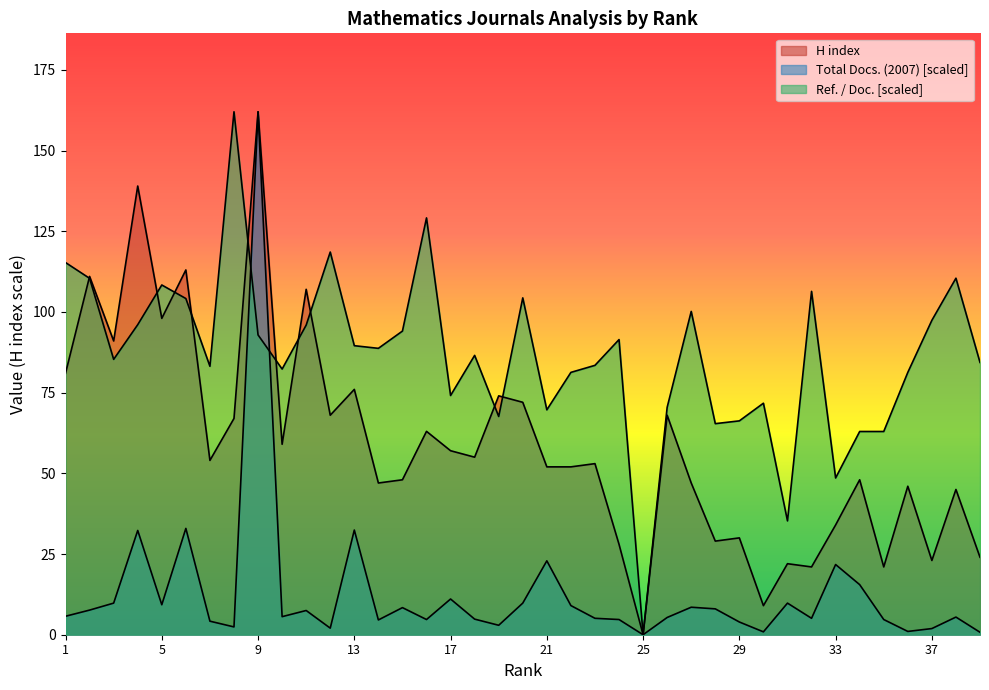

How many lines are shown in the chart?

3